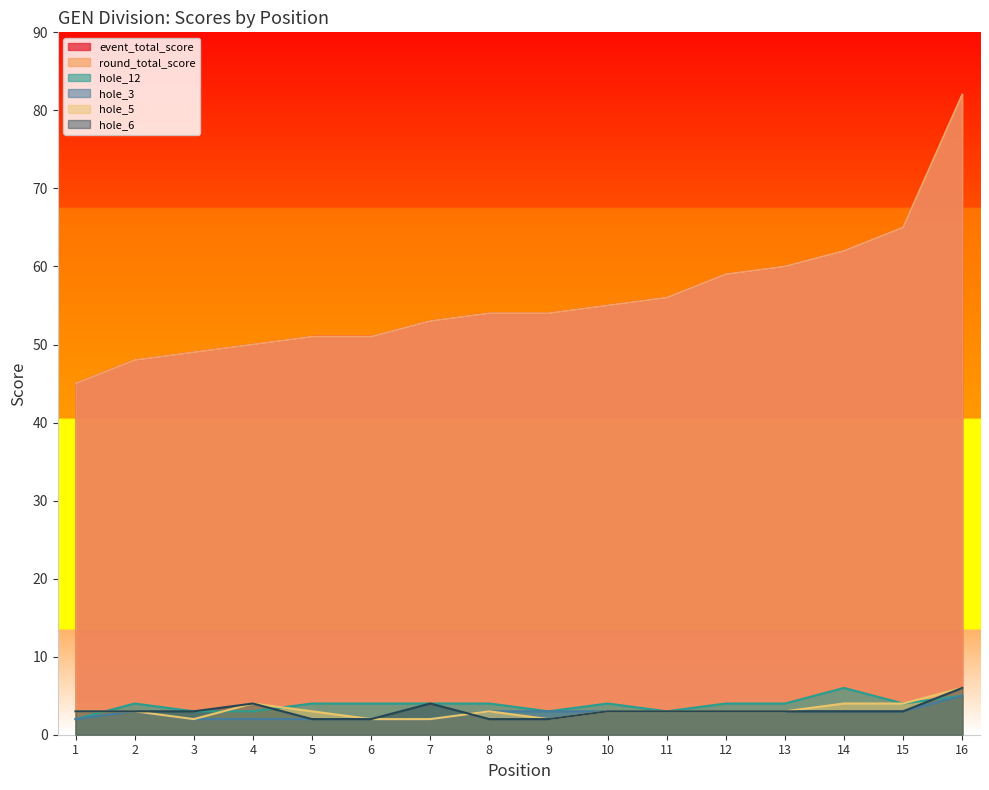

Reading right to left, list all the values displayed in this chart.

event_total_score: 82	65	62	60	59	56	55	54	54	53	51	51	50	49	48	45
round_total_score: 82	65	62	60	59	56	55	54	54	53	51	51	50	49	48	45
hole_12: 5	4	6	4	4	3	4	3	4	4	4	4	3	3	4	2
hole_3: 5	3	3	3	3	3	3	3	3	2	2	2	2	2	3	2
hole_5: 6	4	4	3	3	3	3	2	3	2	2	3	4	2	3	3
hole_6: 6	3	3	3	3	3	3	2	2	4	2	2	4	3	3	3